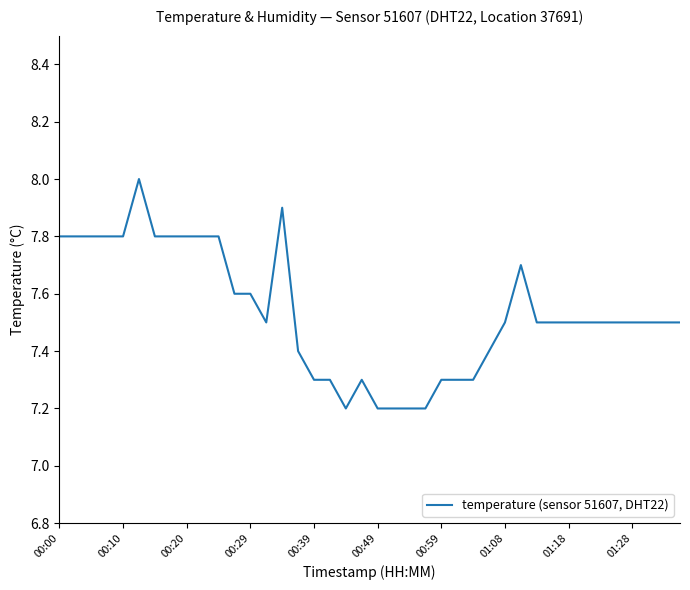

What is the difference between the maximum and minimum values?

0.8